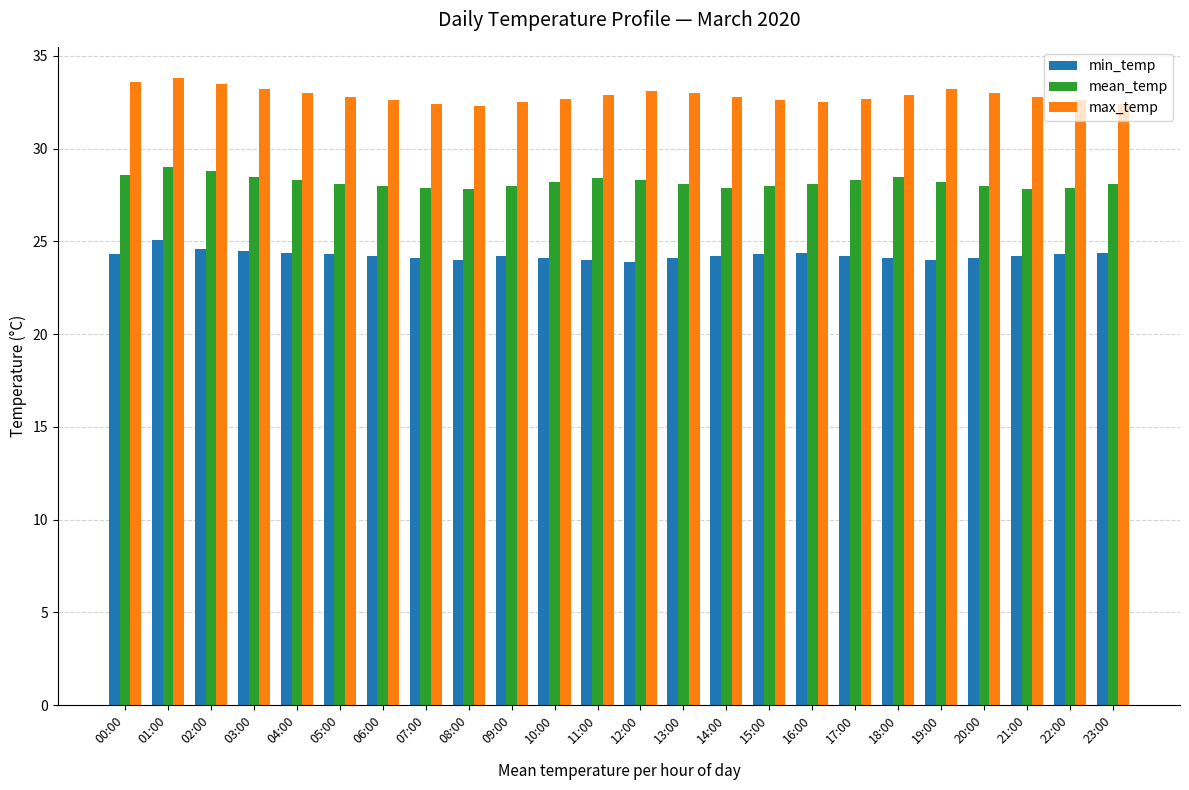

Are the bars horizontal?

No